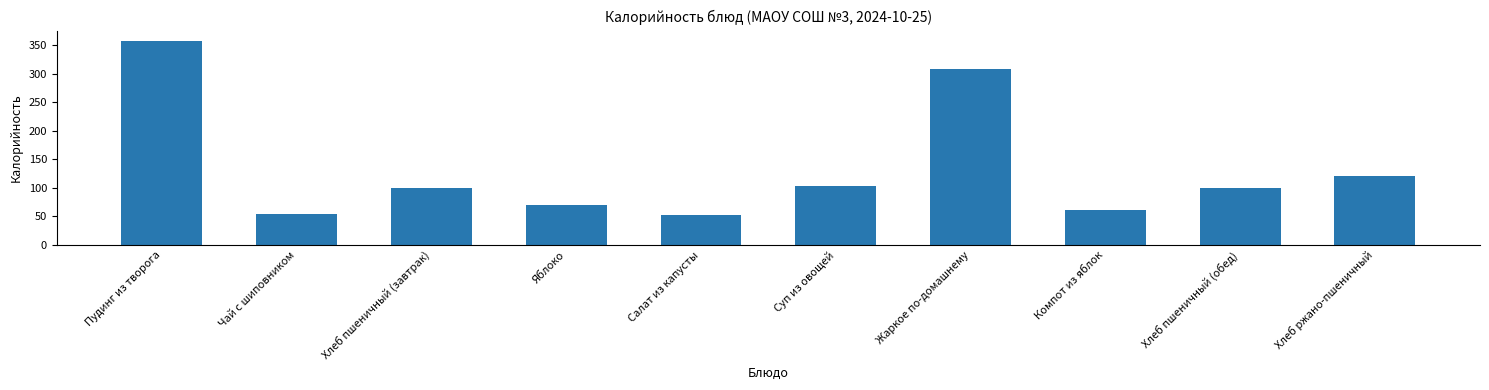

The value at Чай с шиповником is 54. True or false?

True